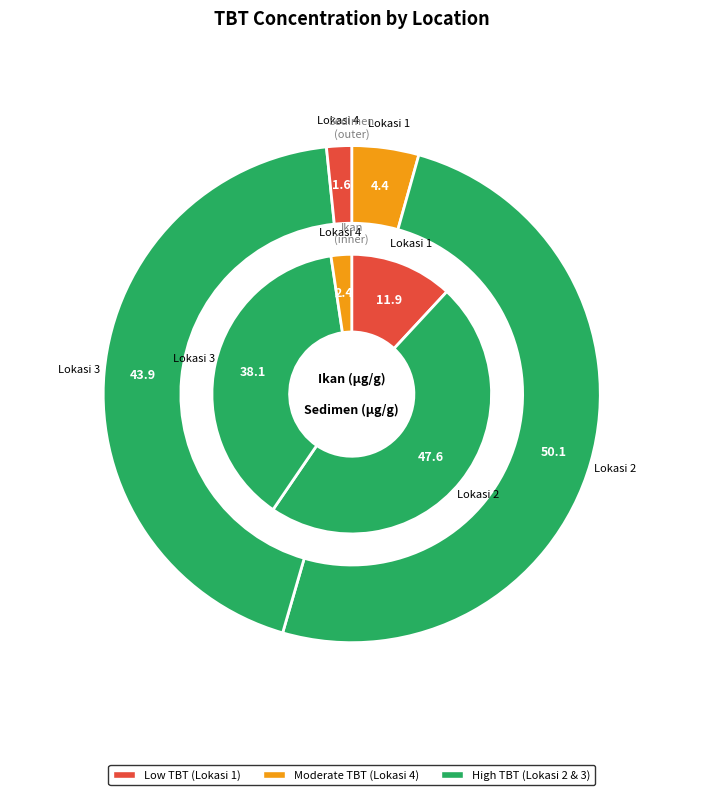

Combined, do Lokasi 1 and Lokasi 2 account for over 50%?

Yes